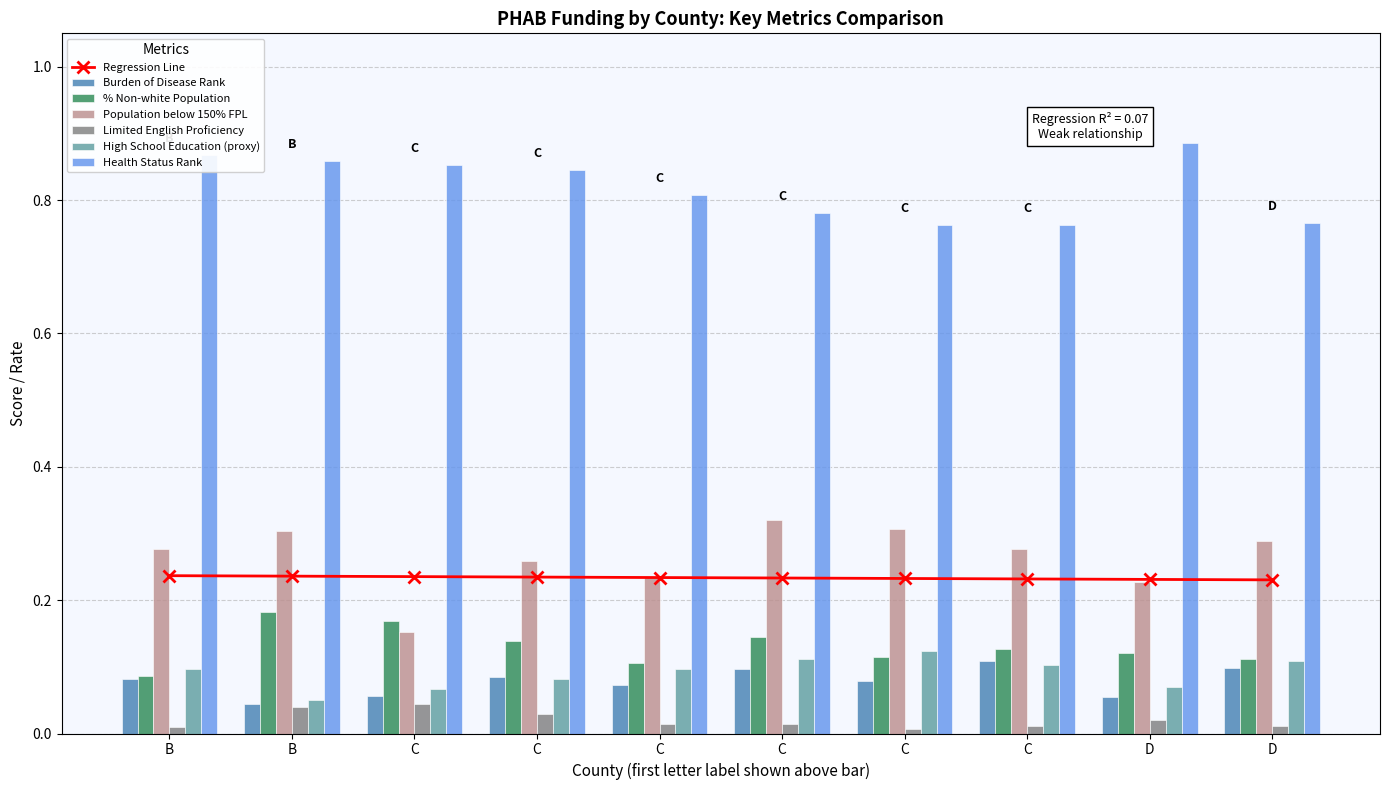

Count the Population below 150% FPL values in the range 0 to 1.

10